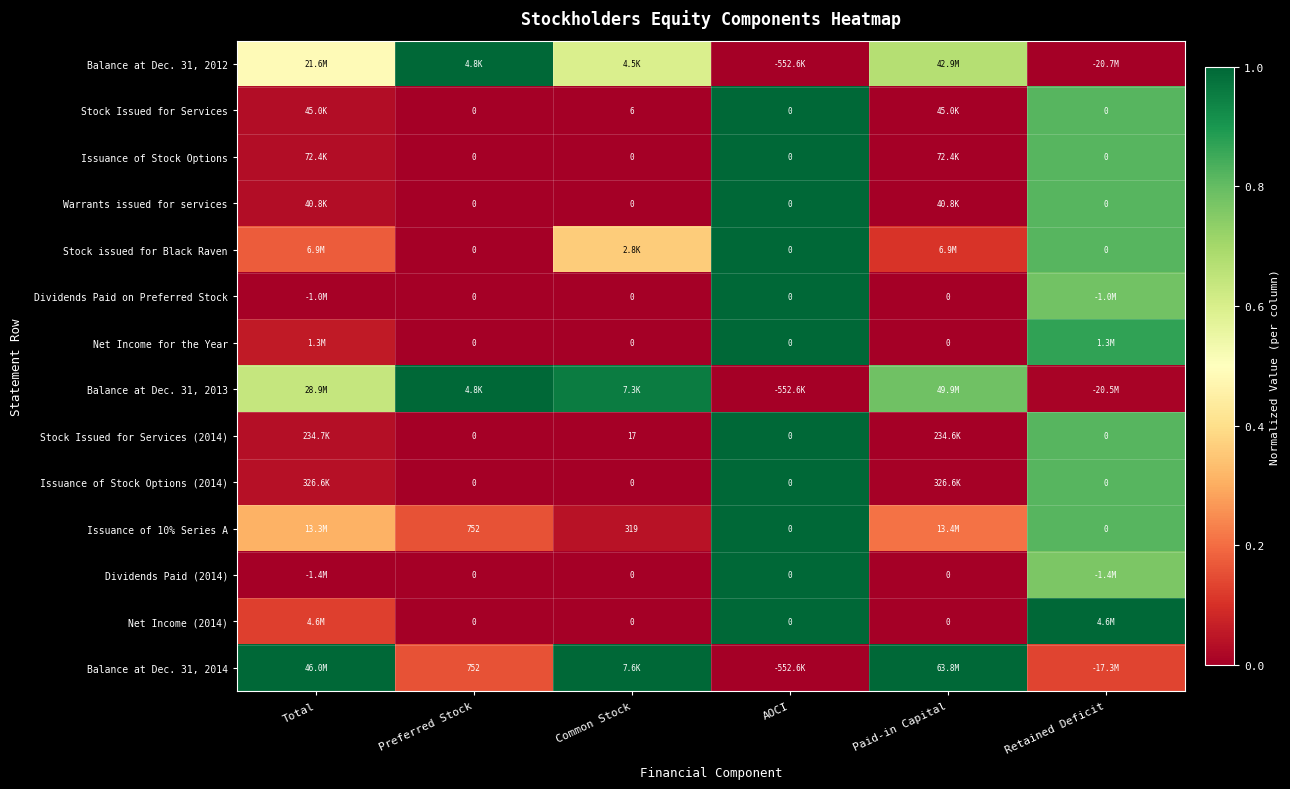

True or false: Stock issued for Black Raven has a value of 0.8 at Retained Deficit.

True